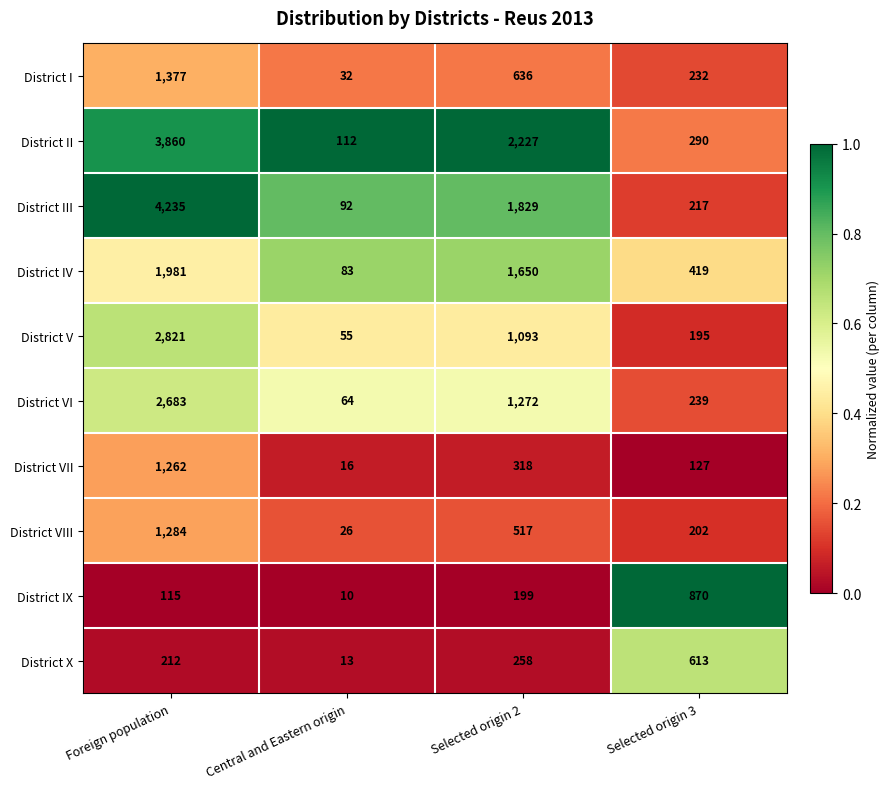

What is the spread (max minus min) of values at Foreign population?

4120